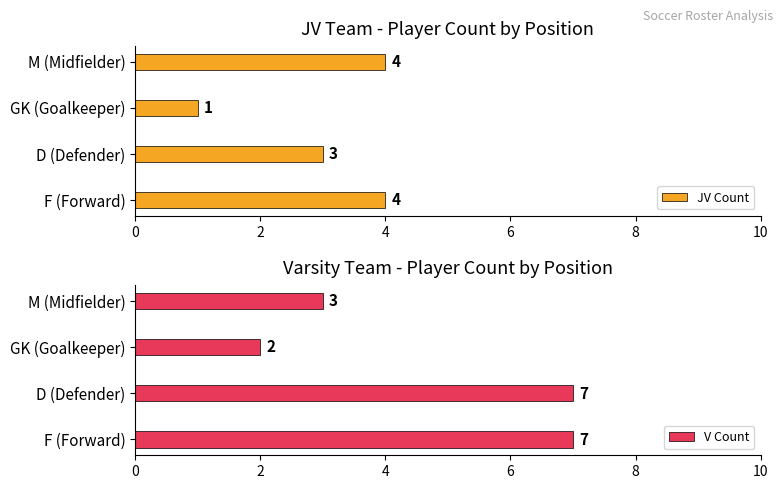

How many groups of bars are there?

4